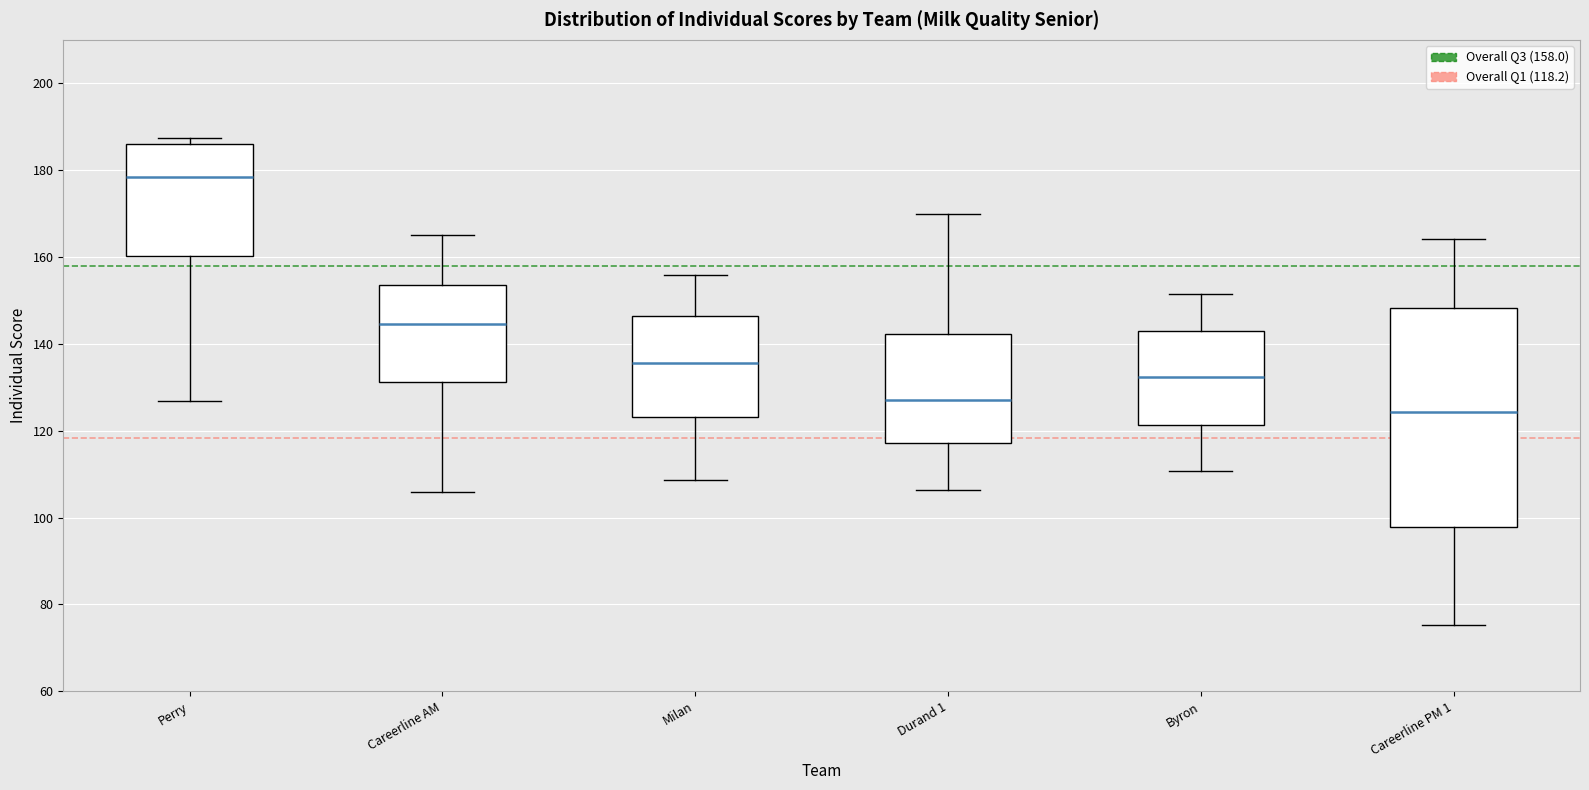

Where is the upper edge of the box for Perry on the y-axis? The values are not printed on the chart, so give them approximately, as read against the axis.

186